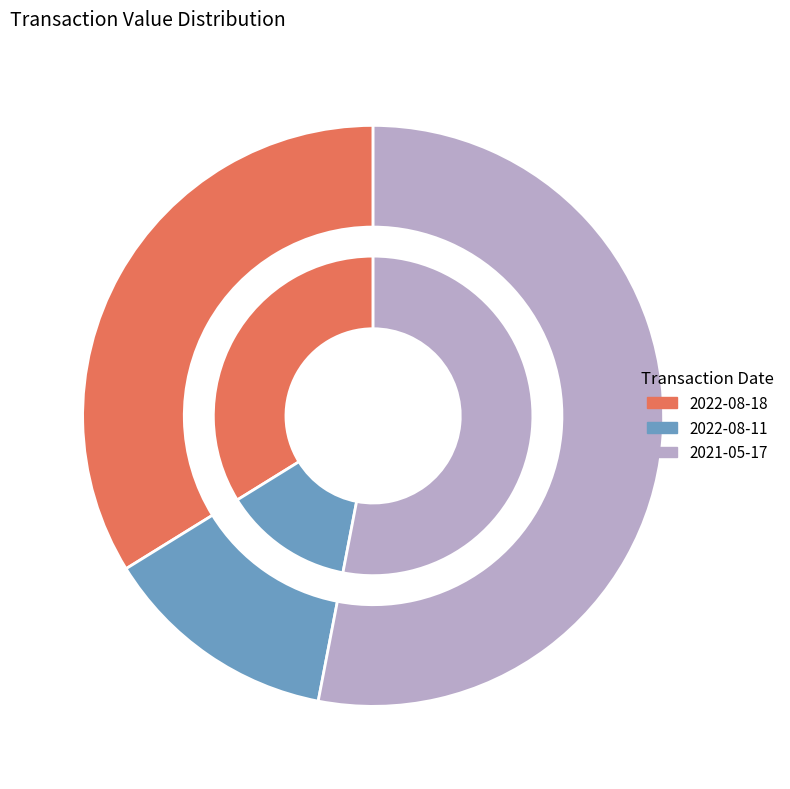

What is the largest slice in the pie chart?

2021-05-17